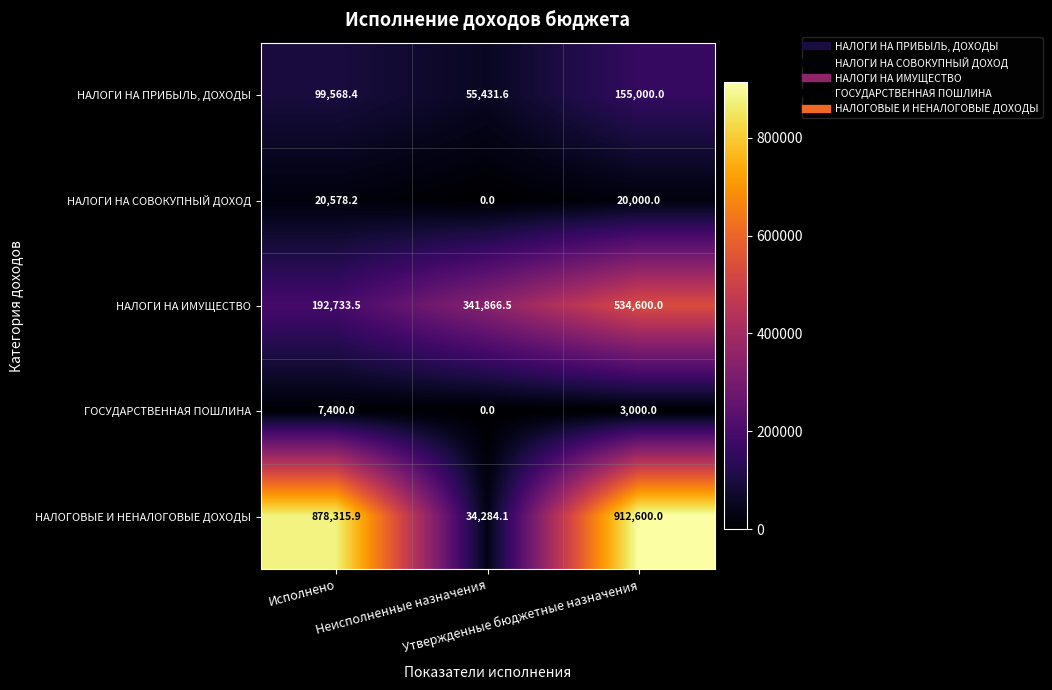

How many distinct data groups are displayed?

5